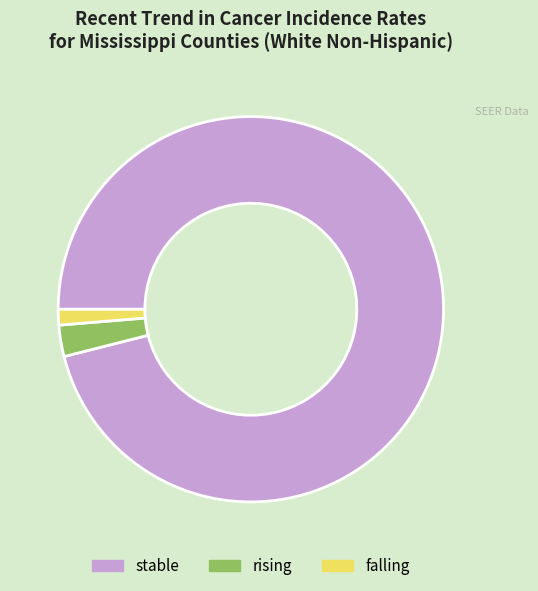

How many slices are in this pie chart?

3